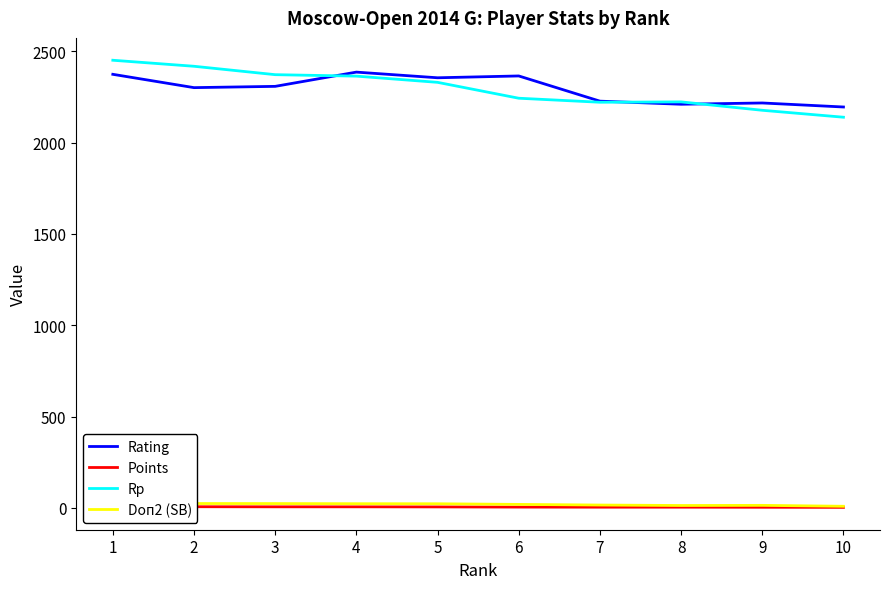

What is the value of the Rp point at the 1st from the left?

2451.0